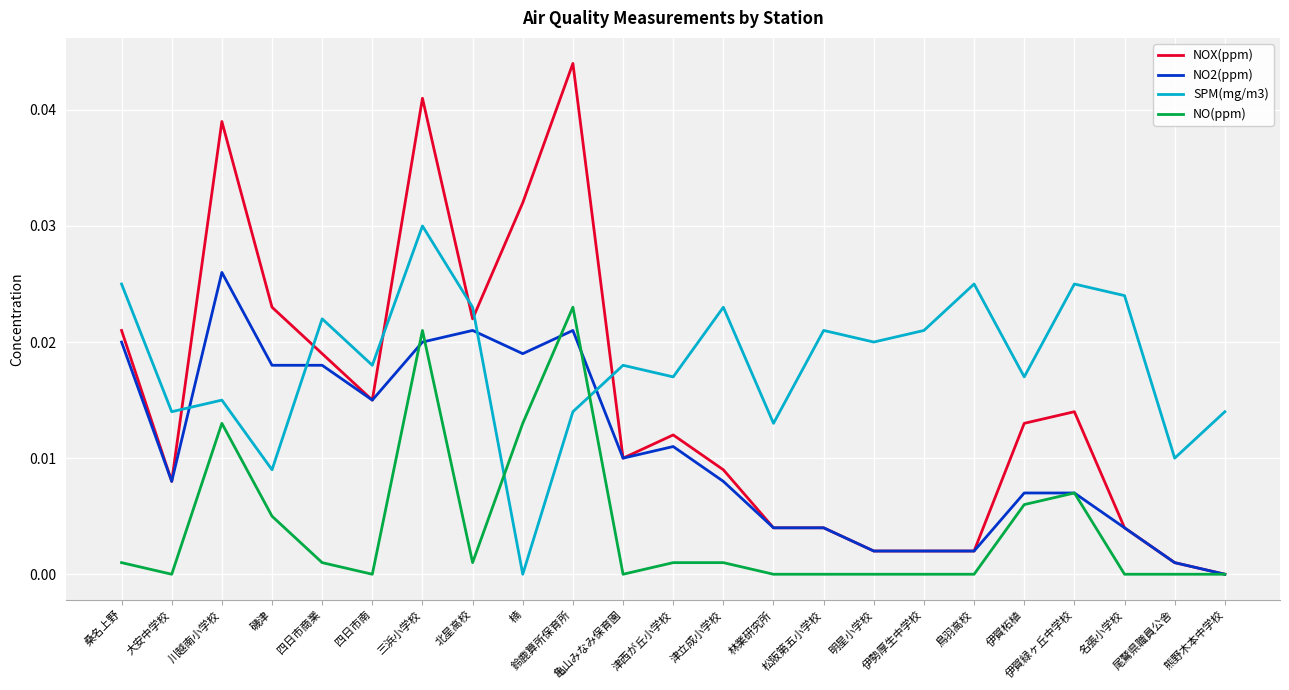

Which label corresponds to the largest value in the chart?

鈴鹿算所保育所